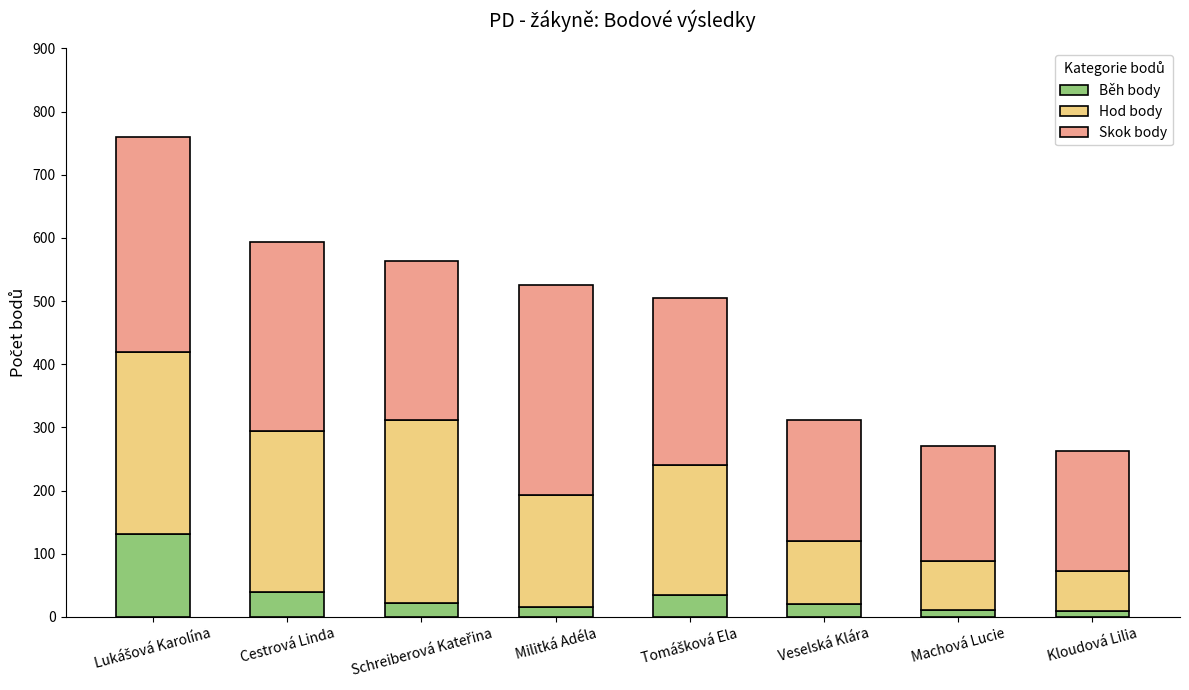

The Běh body series shows 71 at Cestrová Linda. True or false?

False